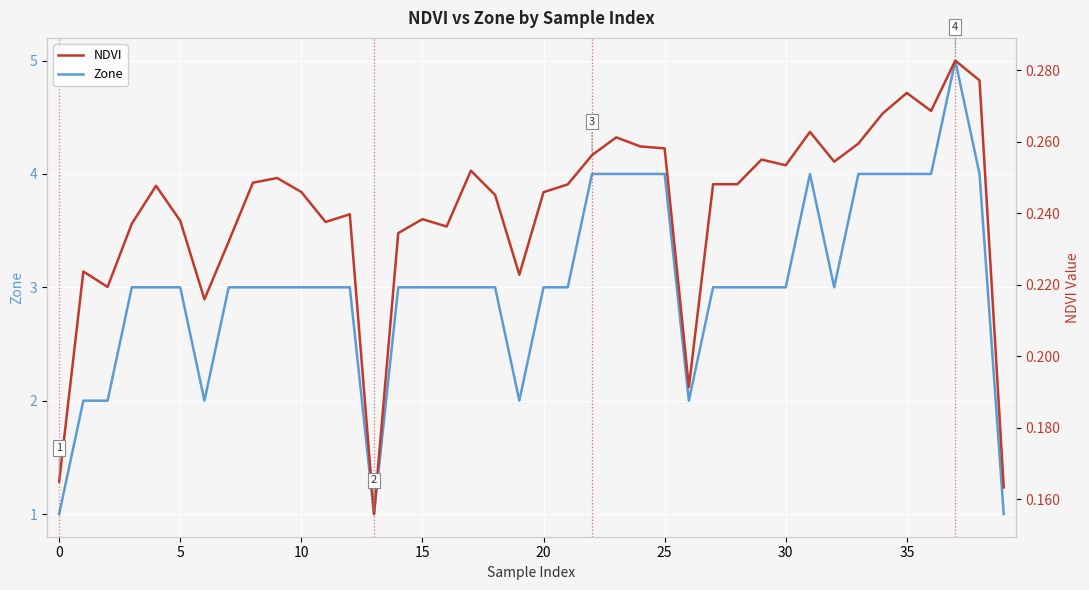

Reading right to left, what are all the values shown in this chart?

Zone: 1.0	4.0	5.0	4.0	4.0	4.0	4.0	3.0	4.0	3.0	3.0	3.0	3.0	2.0	4.0	4.0	4.0	4.0	3.0	3.0	2.0	3.0	3.0	3.0	3.0	3.0	1.0	3.0	3.0	3.0	3.0	3.0	3.0	2.0	3.0	3.0	3.0	2.0	2.0	1.0
NDVI: 0.2	0.3	0.3	0.3	0.3	0.3	0.3	0.3	0.3	0.3	0.3	0.2	0.2	0.2	0.3	0.3	0.3	0.3	0.2	0.2	0.2	0.2	0.3	0.2	0.2	0.2	0.2	0.2	0.2	0.2	0.2	0.2	0.2	0.2	0.2	0.2	0.2	0.2	0.2	0.2